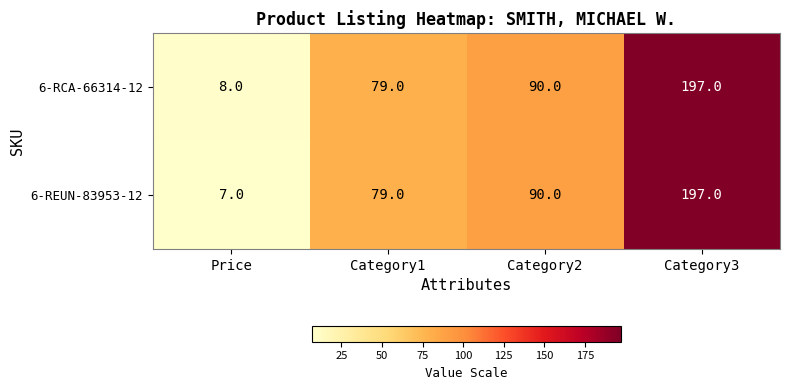

What is the difference between the maximum and minimum values in the 6-RCA-66314-12 series?

189